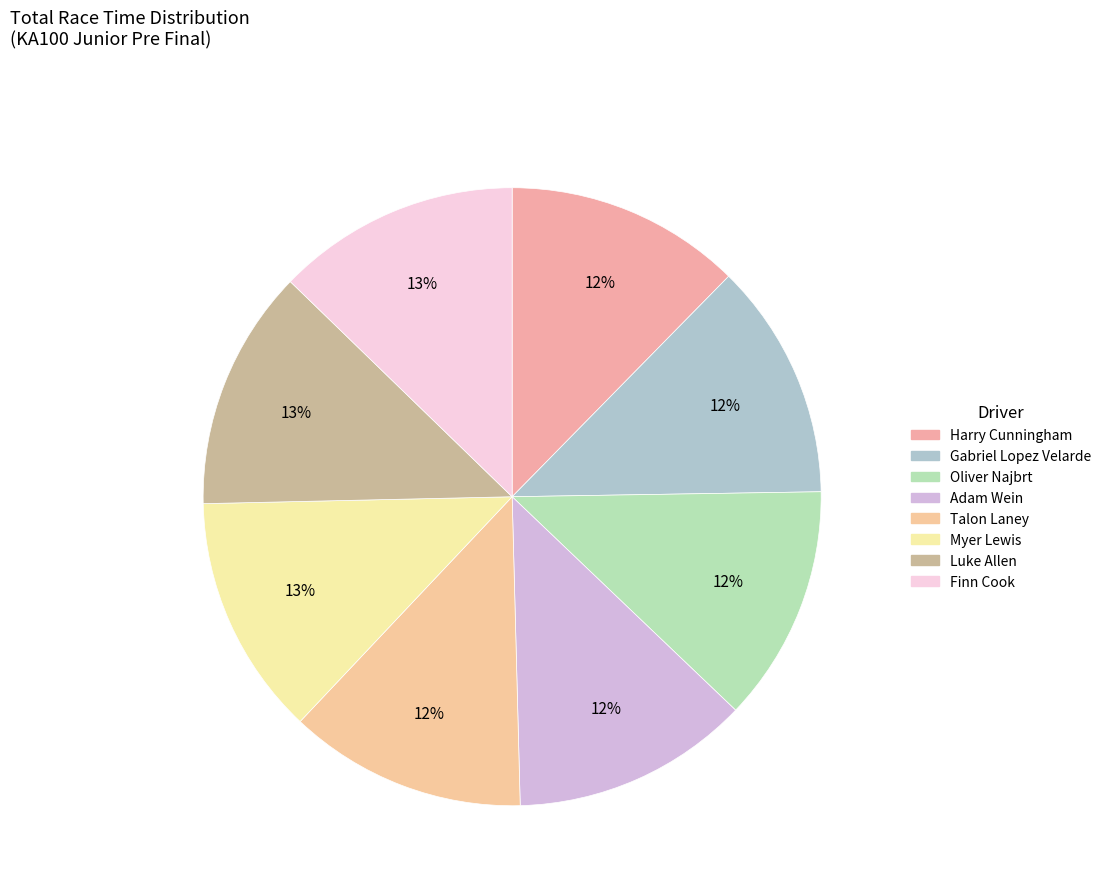

Which has a higher value, Finn Cook or Oliver Najbrt?

Finn Cook